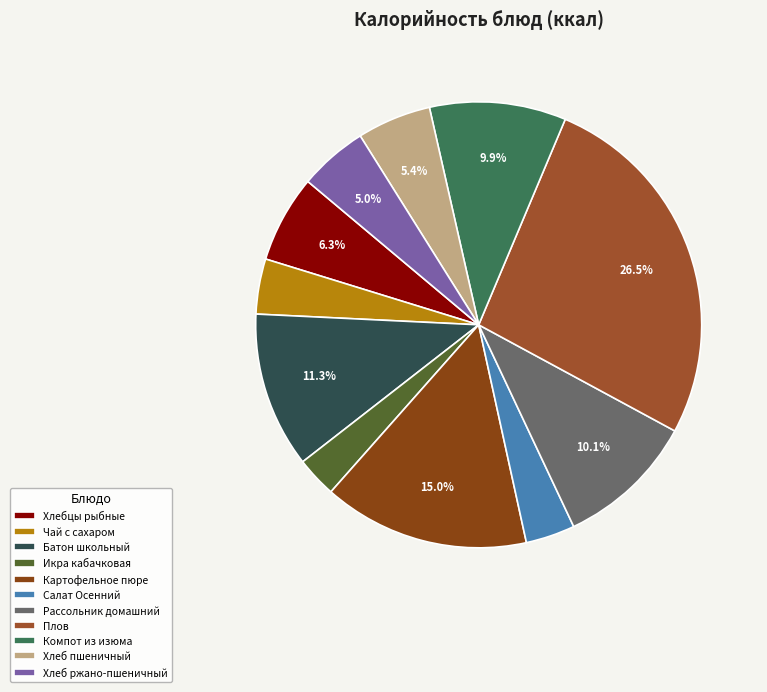

To the nearest percent, what percentage of the pie is Чай с сахаром?

4%